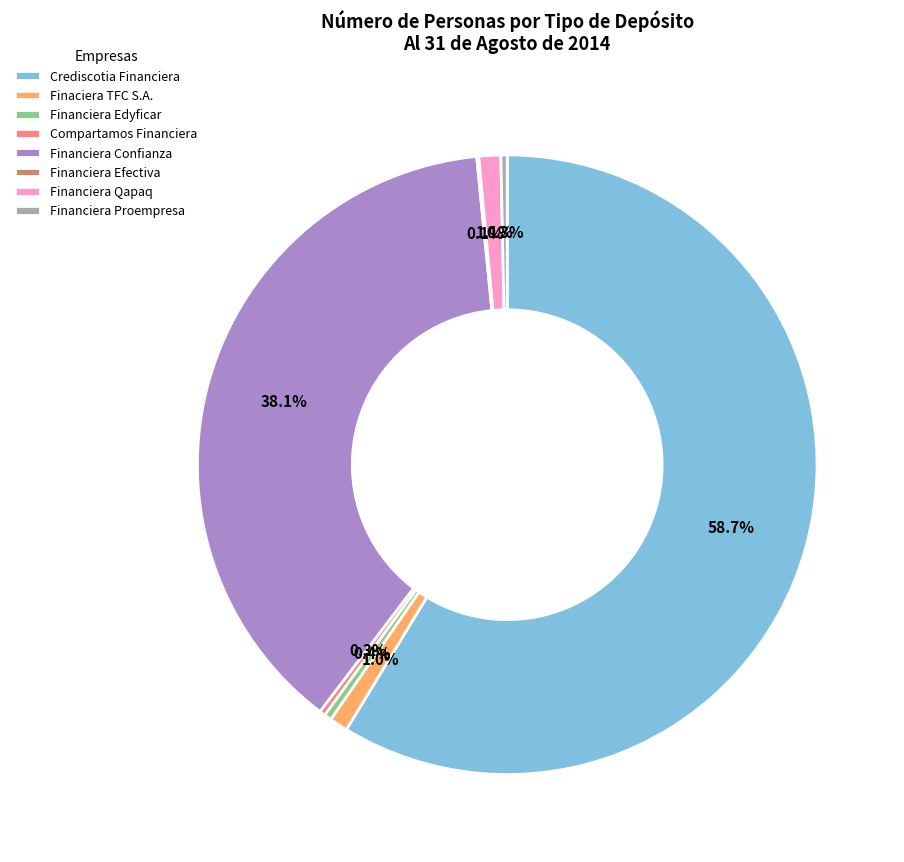

Does Crediscotia Financiera represent more than half of the total?

Yes